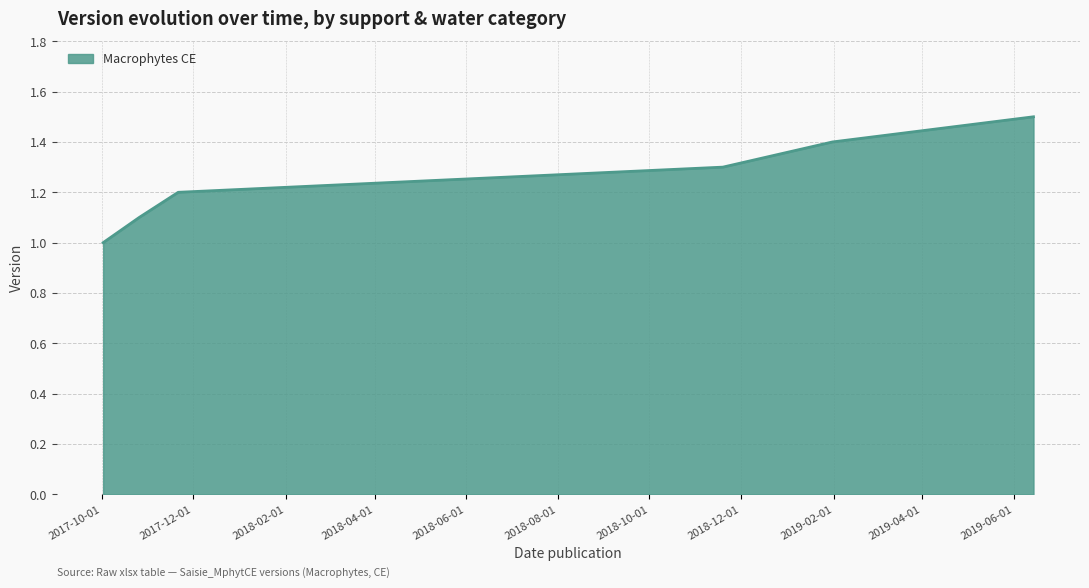

What is the difference between the second highest and second lowest values?

0.3